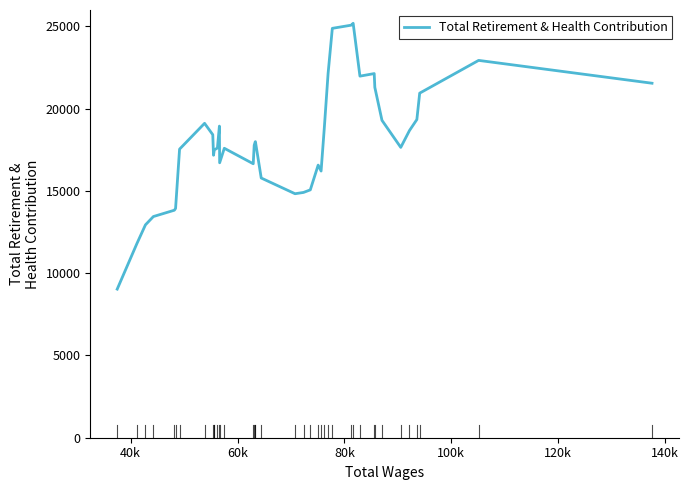

Does the chart display data point markers on the line(s)?

No